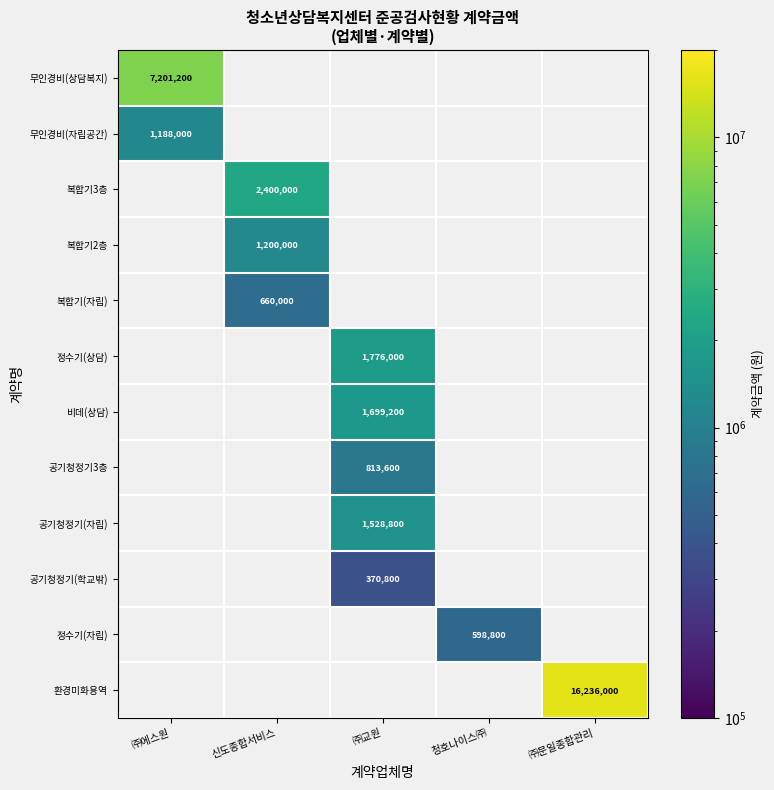

The value of 비데(상담) at ㈜교원 is 722413. True or false?

False